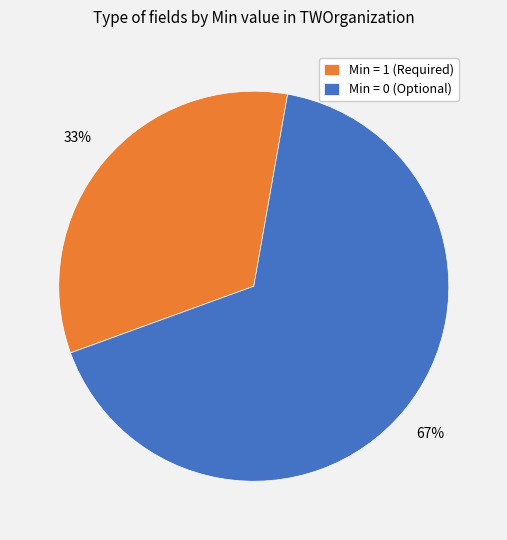

Combined, do Min = 1 (Required) and Min = 0 (Optional) account for over 50%?

Yes